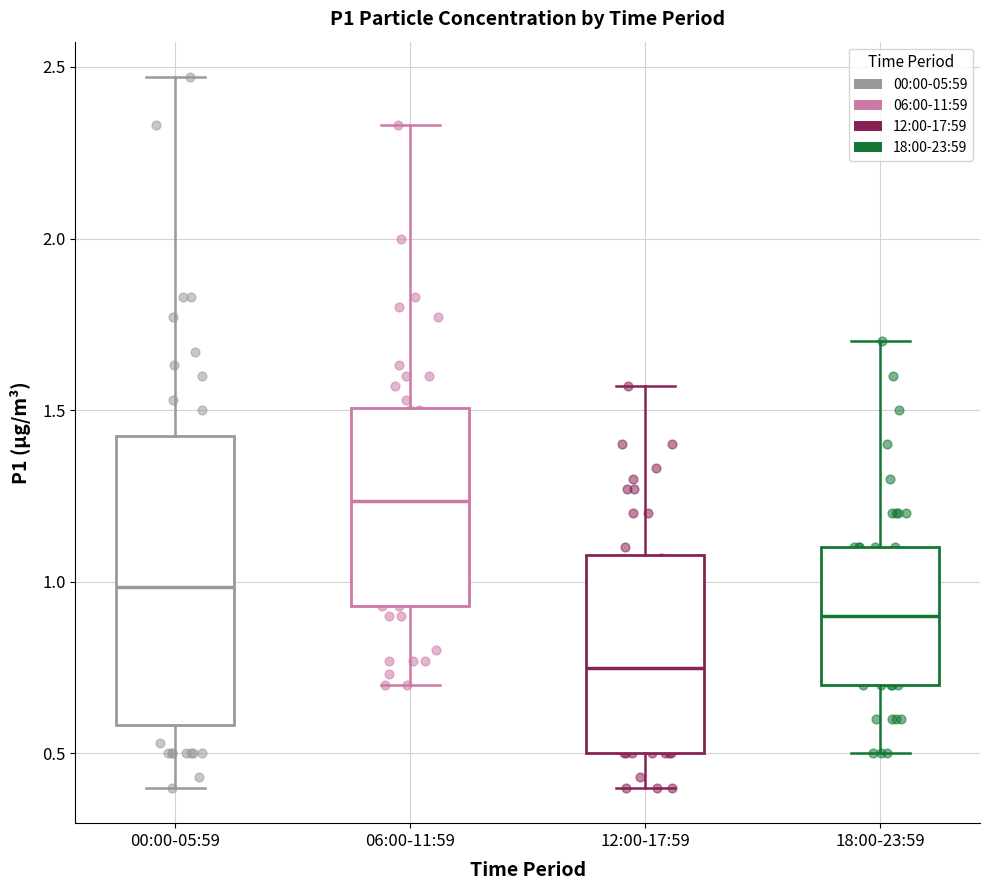

Where does the upper whisker of the box for 12:00-17:59 end on the y-axis? The values are not printed on the chart, so give them approximately, as read against the axis.

1.55